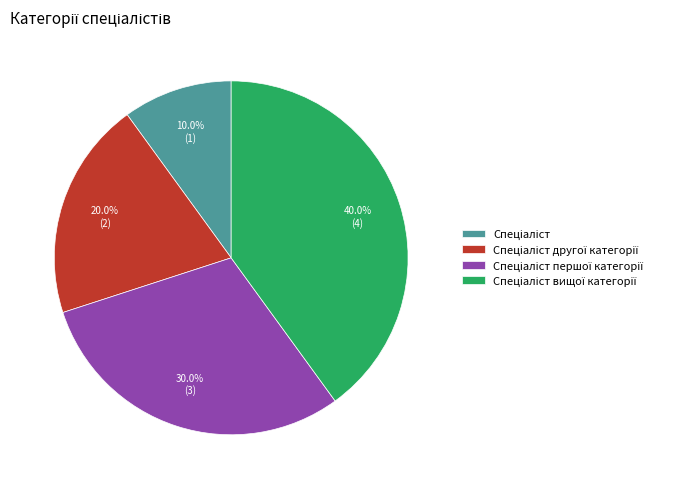

How many slices are in this pie chart?

4